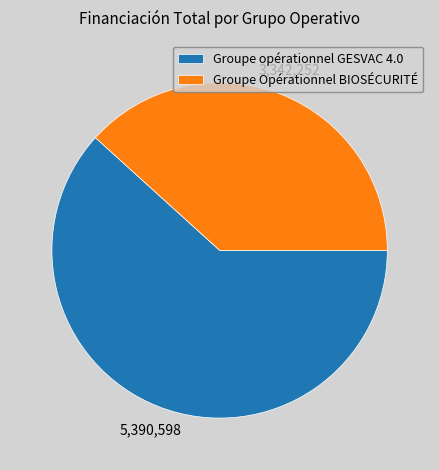

How many segments does this pie chart have?

2